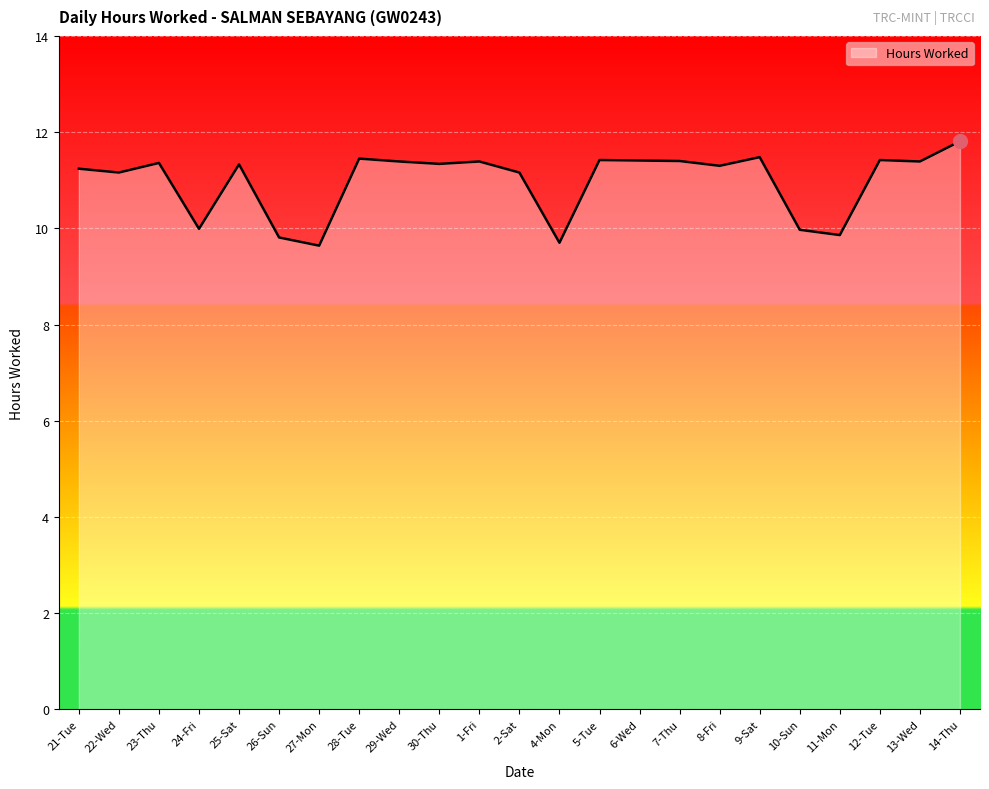

The value at 4-Mon is 4.9. True or false?

False